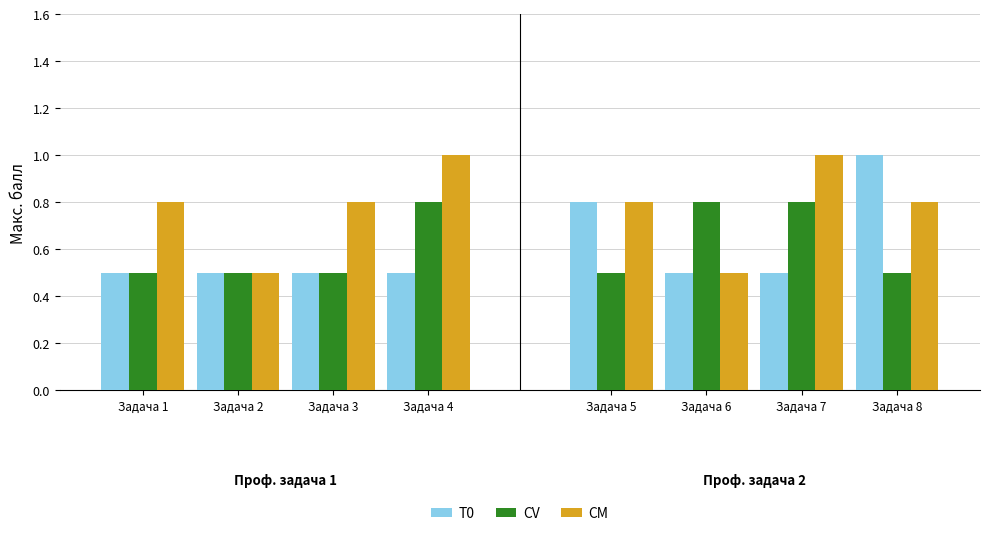

The value of CM at Задача 3 is 0.8. True or false?

True